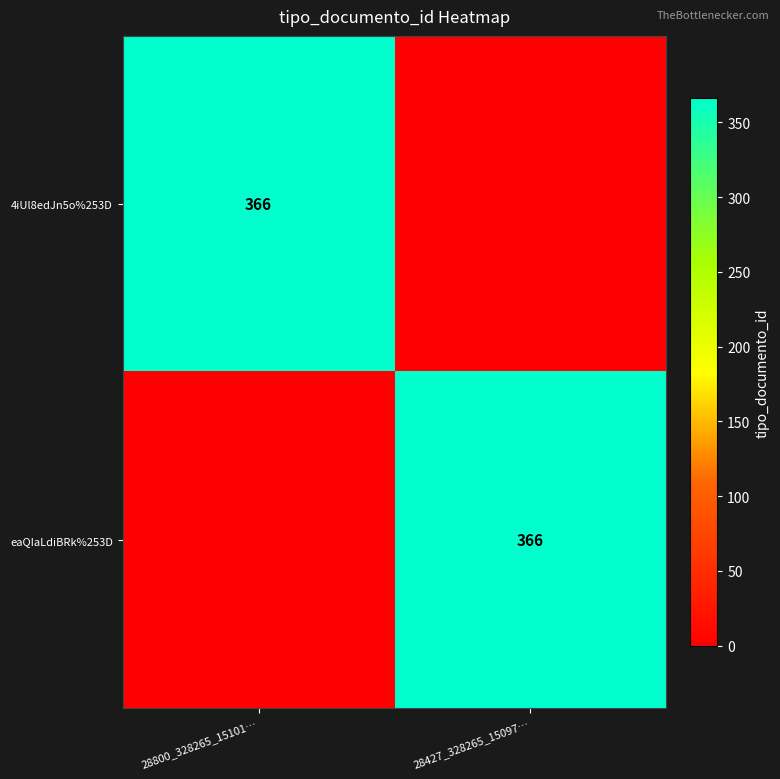

What is the difference between the highest and lowest values at 28800_328265_15101…?

366